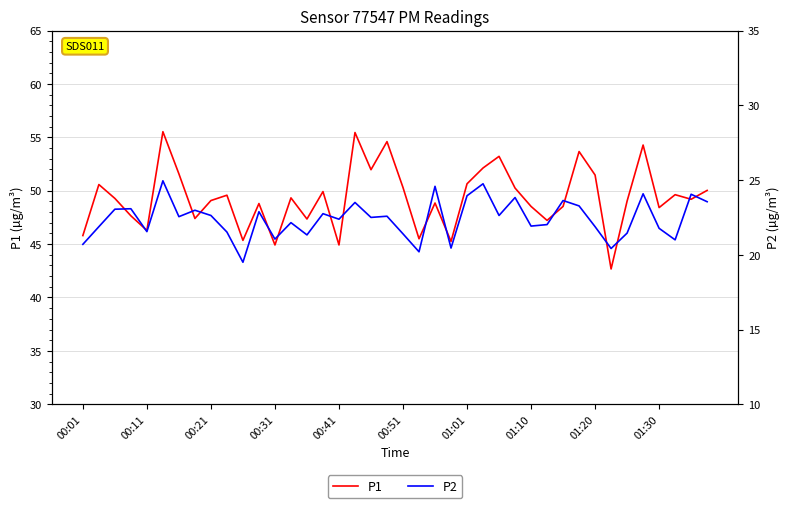

Reading left to right, transcribe all the data shown in this chart.

P1: 45.8	50.6	49.3	47.6	46.3	55.5	51.6	47.4	49.1	49.6	45.4	48.8	44.9	49.3	47.4	49.9	44.9	55.5	52.0	54.6	50.3	45.5	48.9	45.2	50.6	52.1	53.2	50.2	48.5	47.2	48.5	53.7	51.5	42.7	49.0	54.3	48.4	49.6	49.2	50.0
P2: 20.7	21.9	23.1	23.1	21.6	24.9	22.6	23.0	22.6	21.5	19.5	22.9	21.1	22.1	21.3	22.8	22.4	23.5	22.5	22.6	21.4	20.2	24.6	20.4	23.9	24.8	22.6	23.8	21.9	22.0	23.6	23.3	21.9	20.4	21.4	24.1	21.8	21.0	24.1	23.6